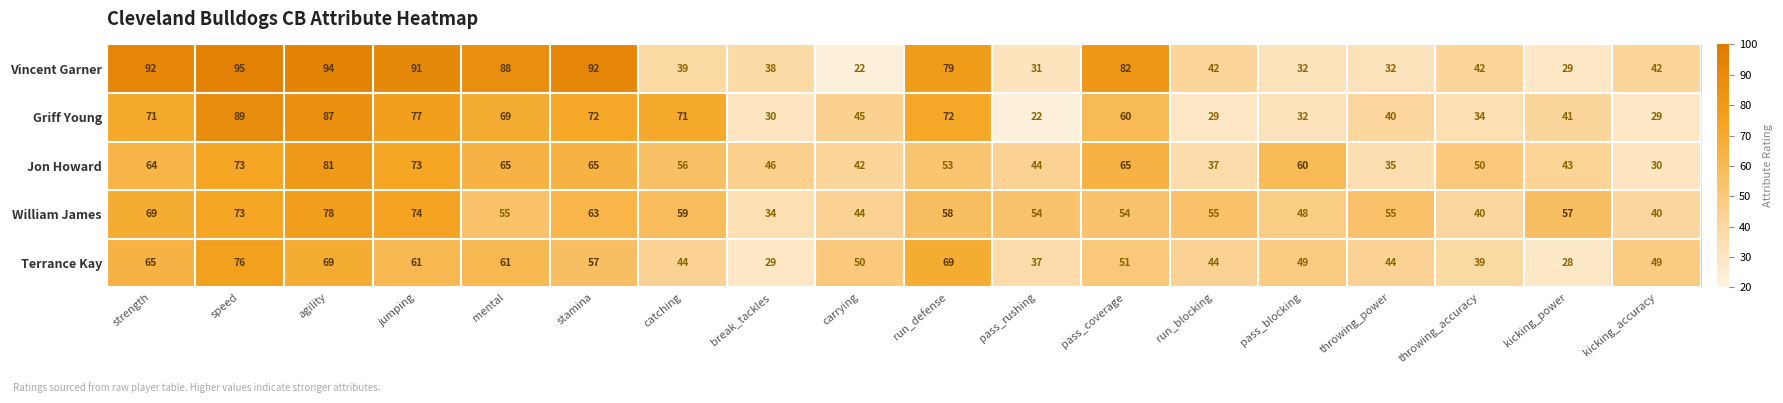

Is the value of Griff Young at throwing_accuracy greater than the value of Vincent Garner at run_defense?

No